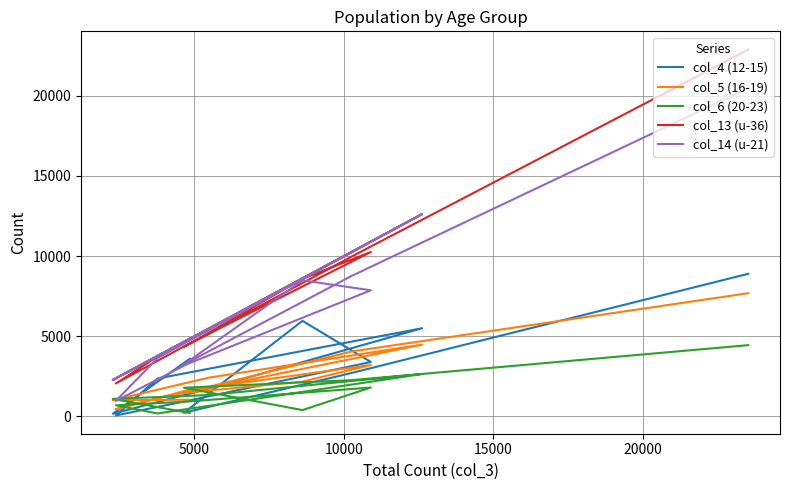

Does the chart have visible grid lines?

Yes